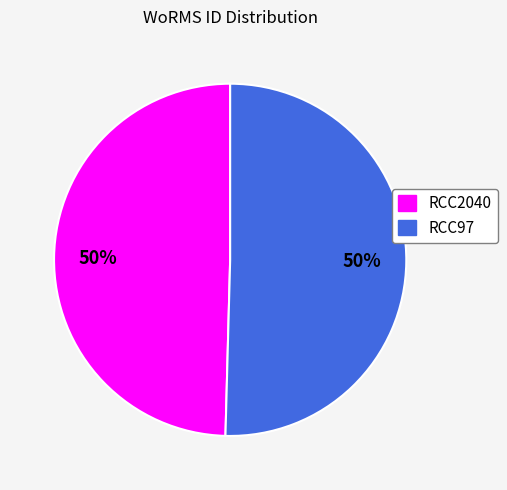

Is it true that RCC97 is 57% of the pie?

False